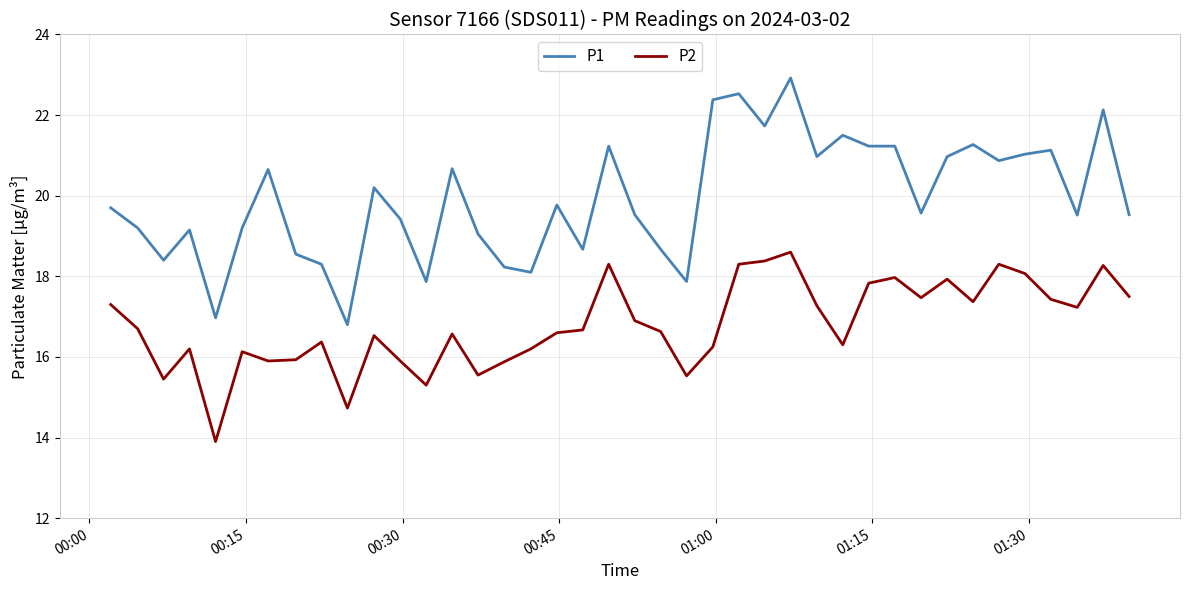

True or false: P1 and P2 cross at least once.

False